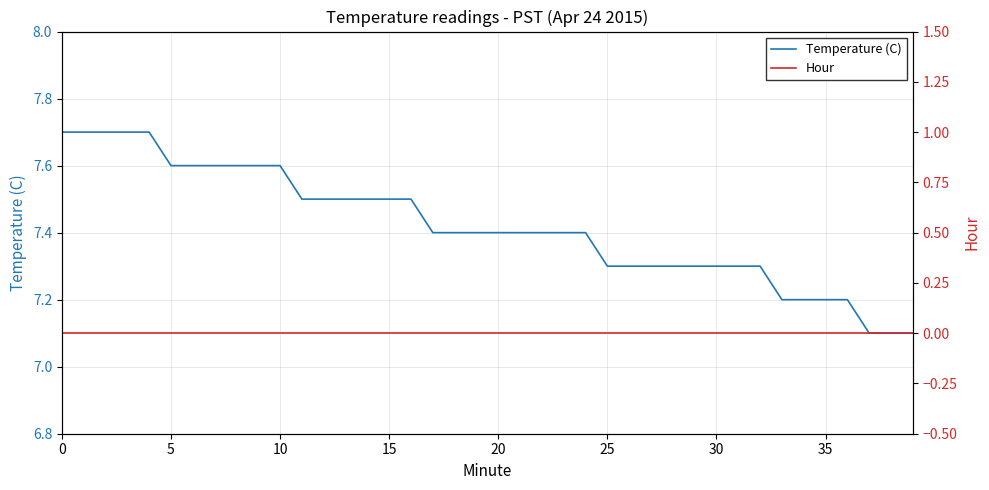

Rank the series at 25 from lowest to highest value.

Hour, Temperature (C)